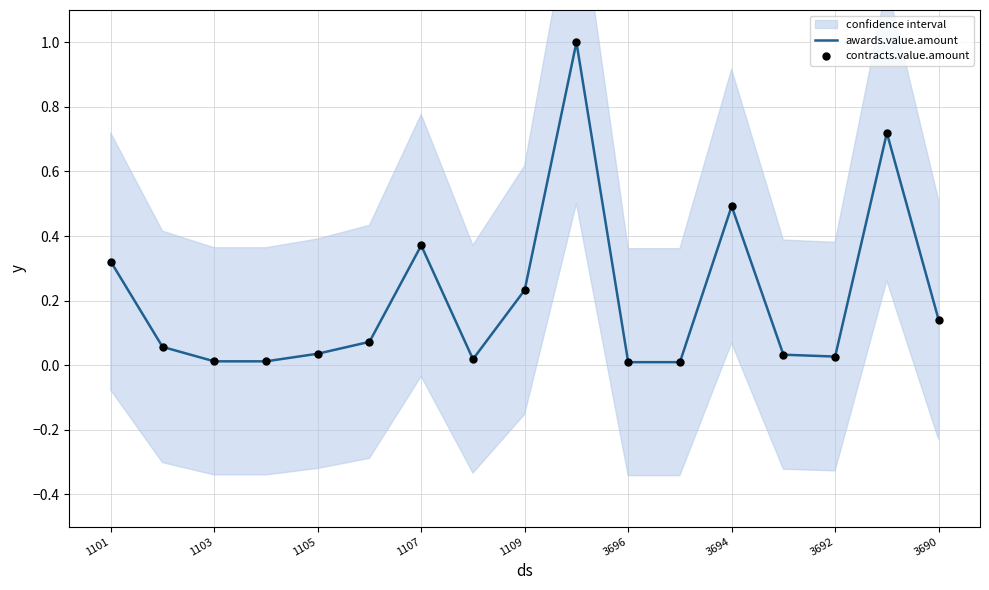

Which series has the largest Y range (max minus min)?

awards.value.amount